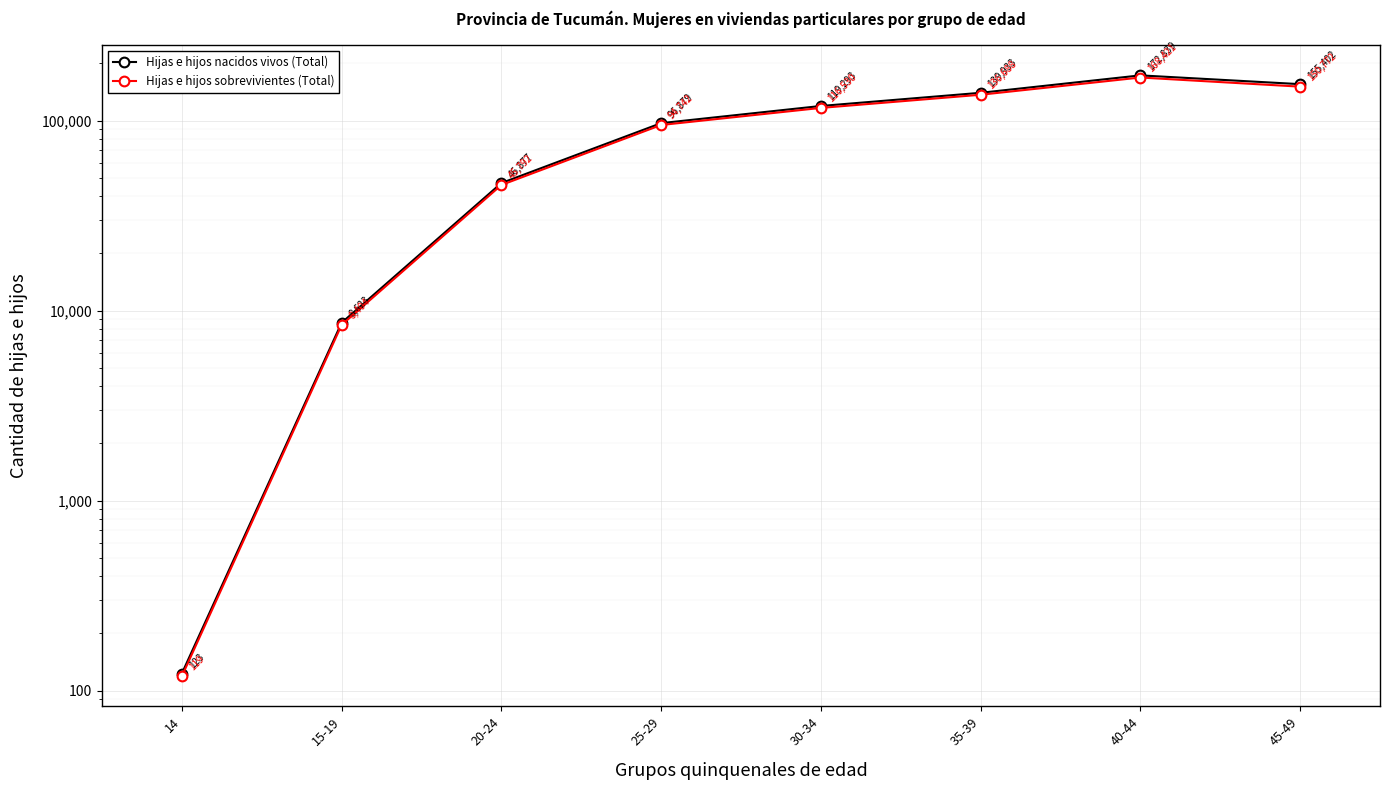

Rank the series at 40-44 from highest to lowest value.

Hijas e hijos nacidos vivos (Total), Hijas e hijos sobrevivientes (Total)